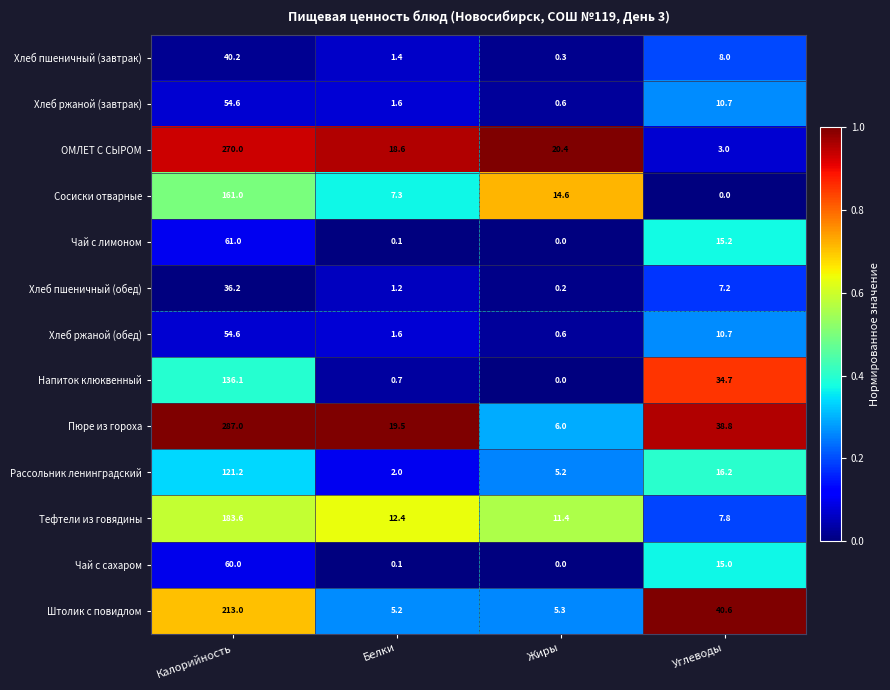

What is the spread (max minus min) of values at Белки?

19.4